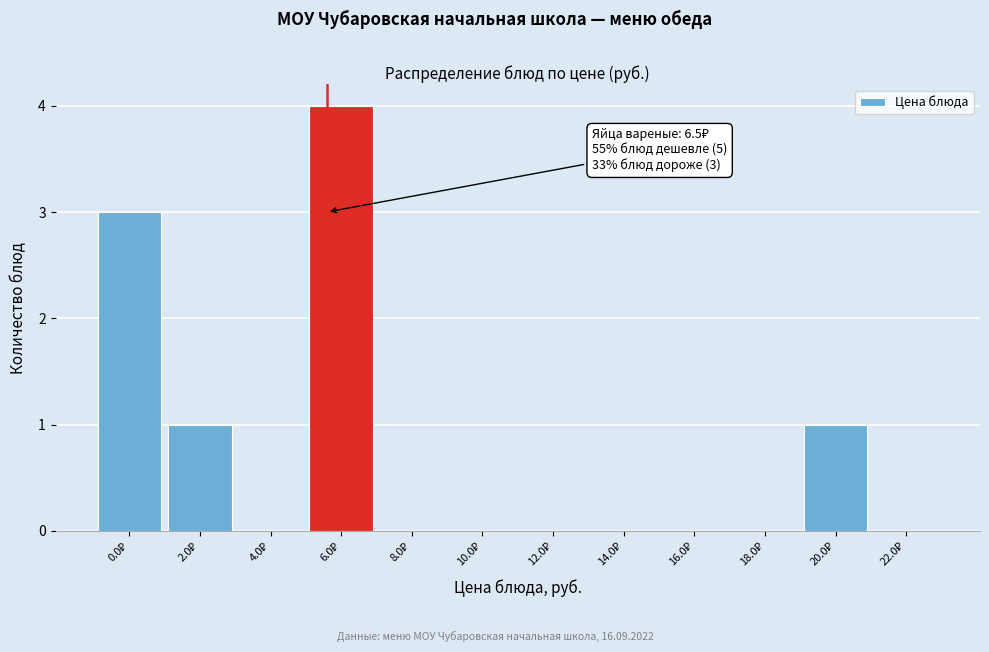

What is the greatest value displayed?

4